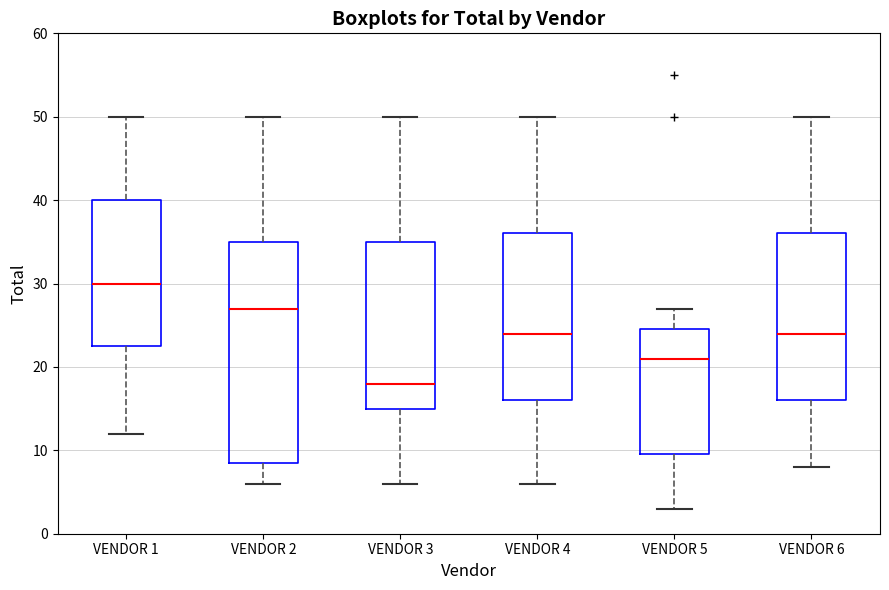

Reading left to right, read every box against the y-axis: the position of its median line, the range the box covers, and the ends of its whiskers. The values are not printed on the chart, so give them approximately, as read against the axis.

VENDOR 1: median 30, box 23 to 40, whiskers 12 to 50
VENDOR 2: median 27, box 9 to 35, whiskers 6 to 50
VENDOR 3: median 18, box 15 to 35, whiskers 6 to 50
VENDOR 4: median 24, box 16 to 36, whiskers 6 to 50
VENDOR 5: median 21, box 10 to 25, whiskers 3 to 27
VENDOR 6: median 24, box 16 to 36, whiskers 8 to 50